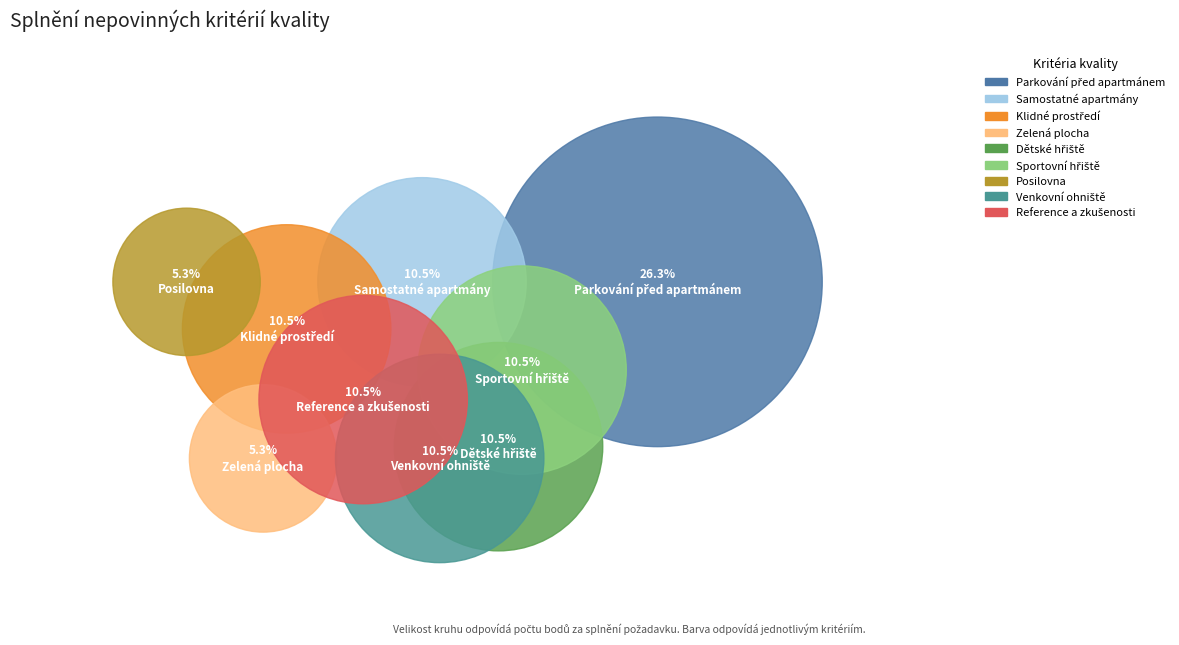

Rank the categories by value from highest to lowest.

Parkování před apartmánem, Samostatné apartmány, Klidné prostředí, Dětské hřiště, Sportovní hřiště, Venkovní ohniště, Reference a zkušenosti, Zelená plocha, Posilovna